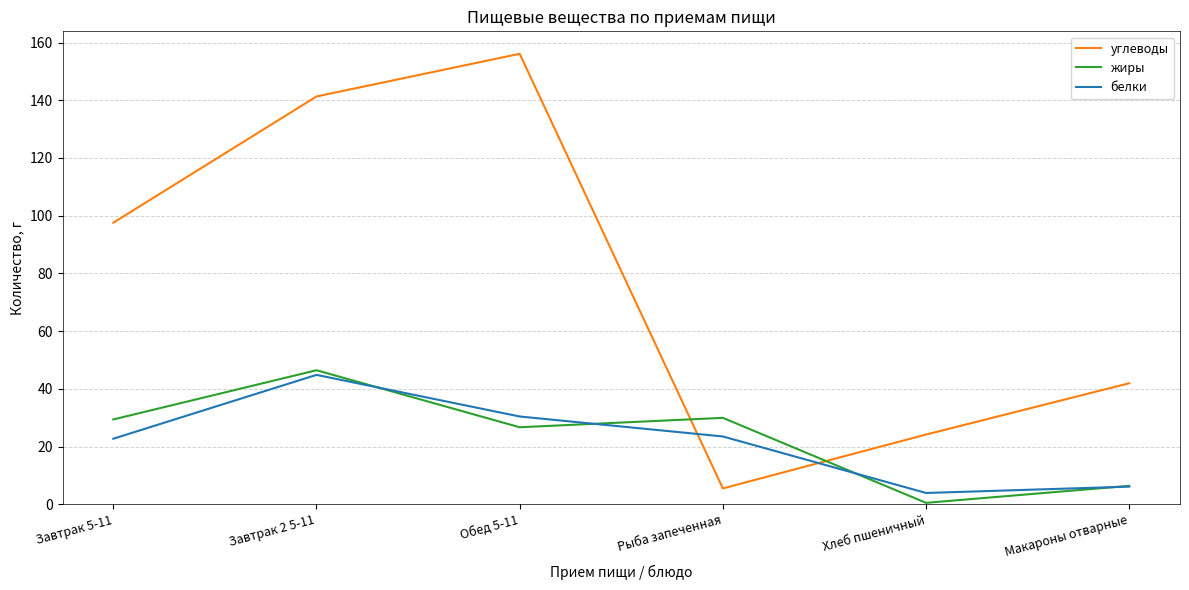

Which series changed the most between Обед 5-11 and Рыба запеченная?

углеводы